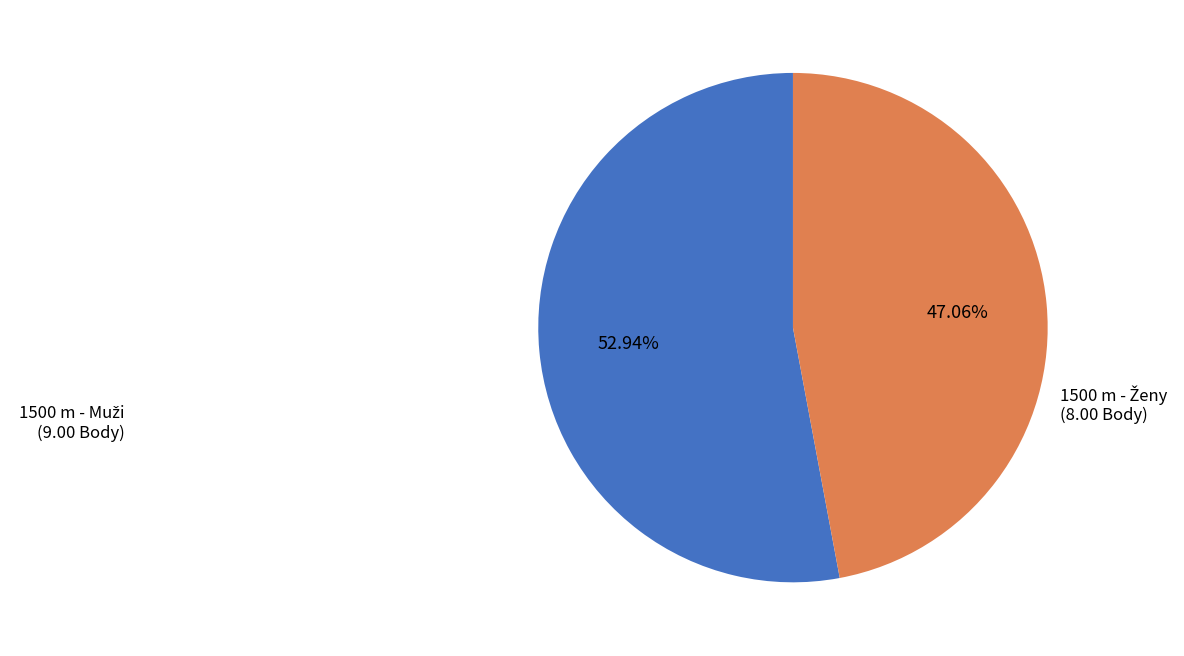

Is there any slice that represents more than half of the pie?

Yes